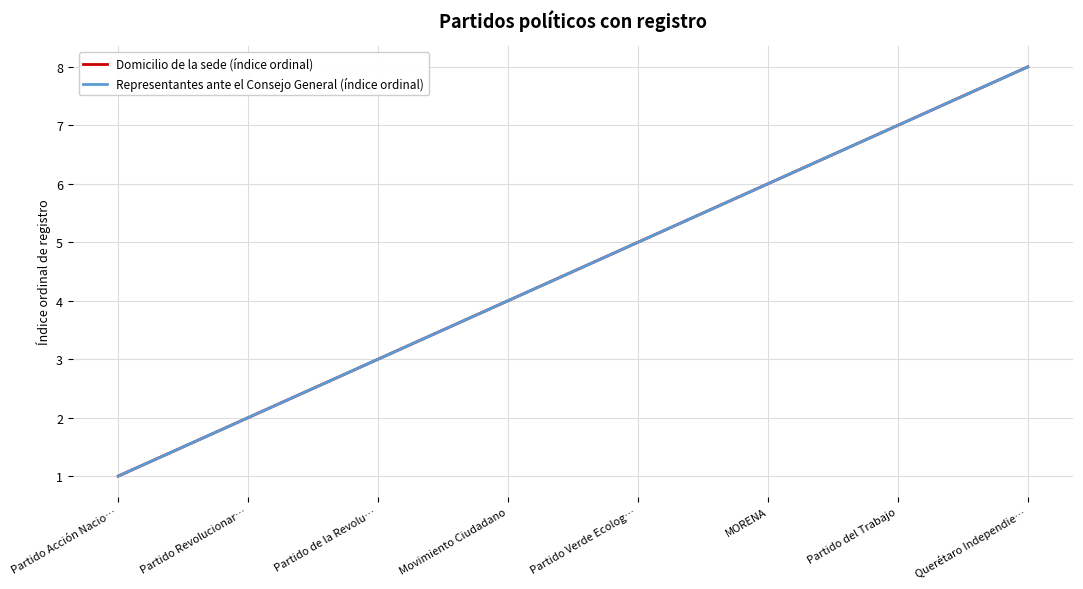

What is the label of the 2nd point from the left?

Partido Revolucionar…